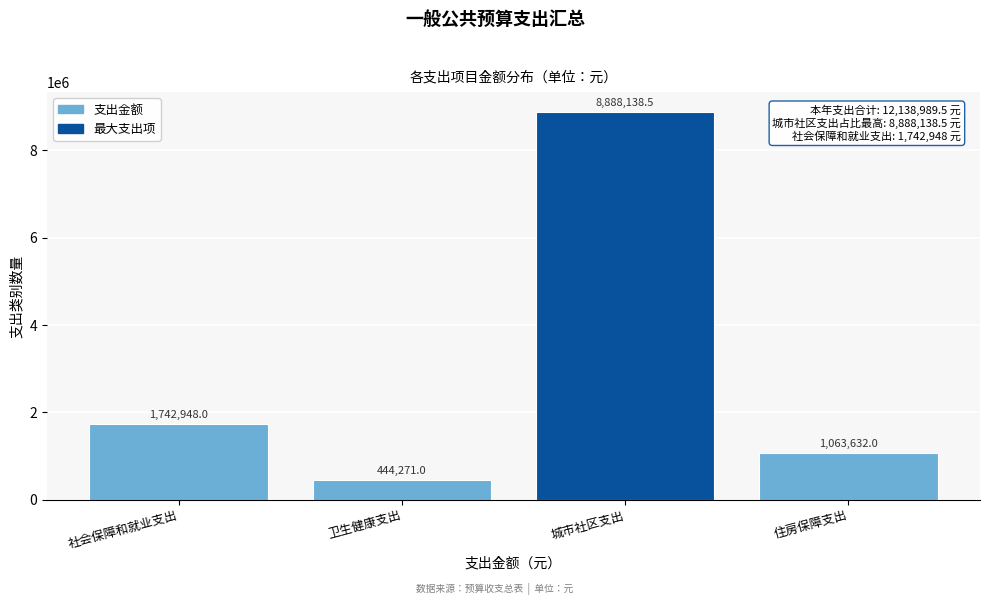

Reading left to right, extract all data points from this chart.

社会保障和就业支出=1742948.0	卫生健康支出=444271.0	城市社区支出=8888138.5	住房保障支出=1063632.0